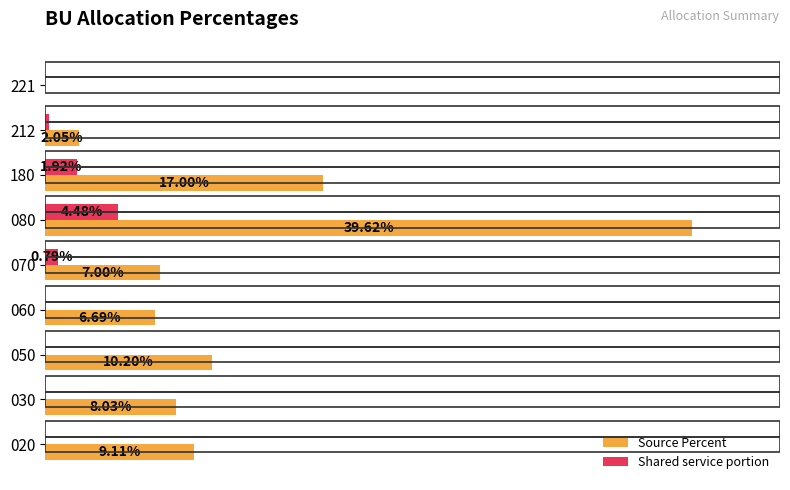

Which series has the widest spread of values?

Source Percent